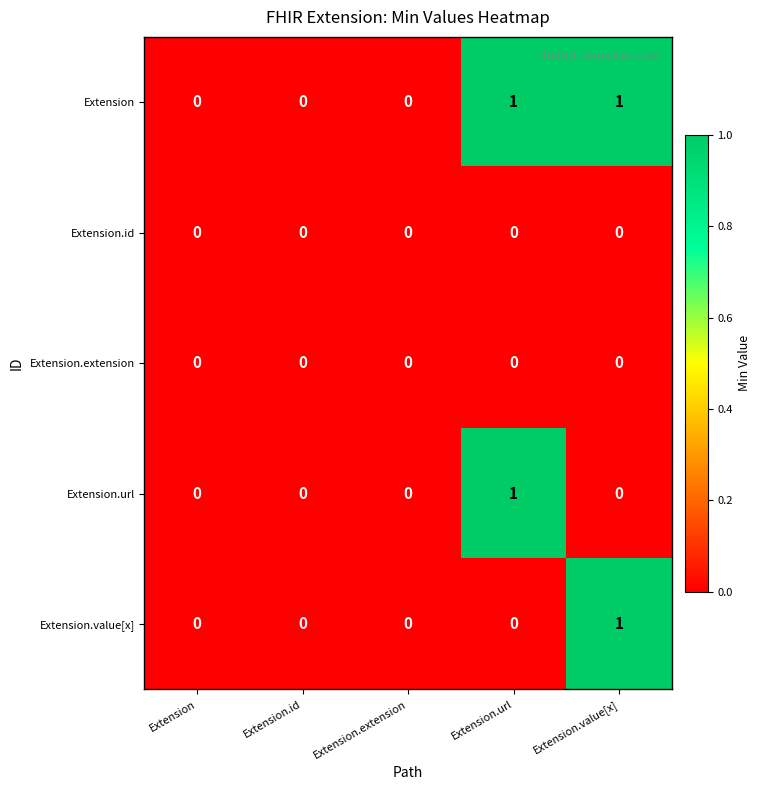

Count the Extension values in the range 0 to 1.

5